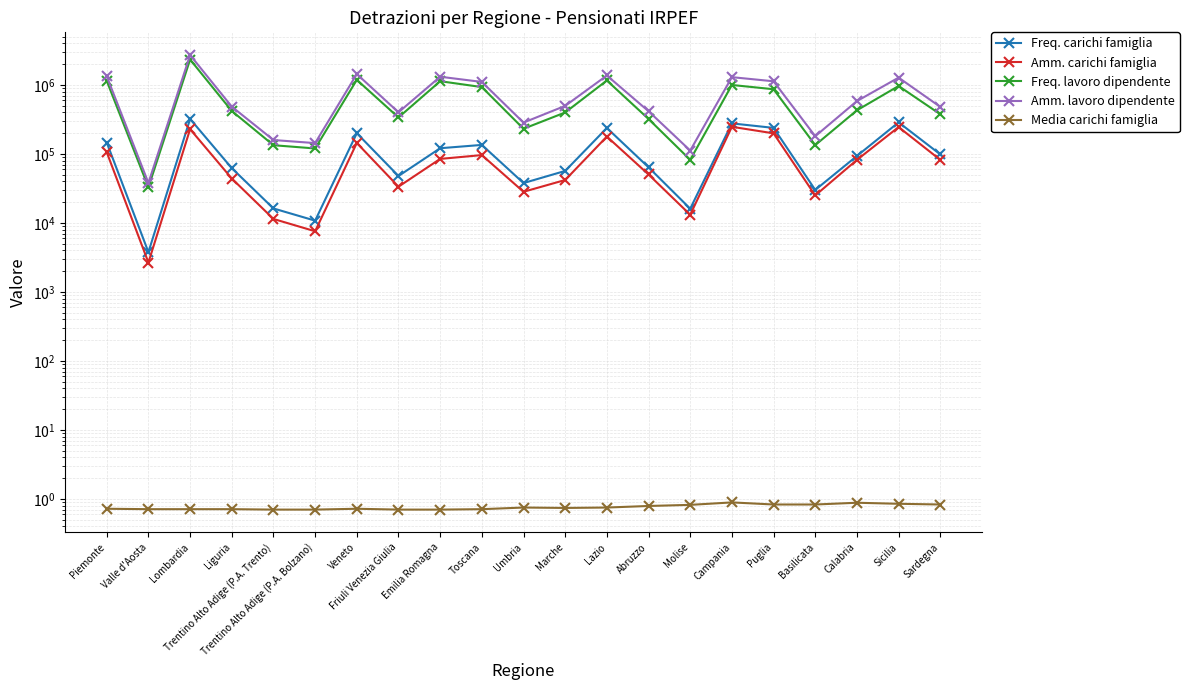

List the series in order of their peak value, lowest first.

Media carichi famiglia, Amm. carichi famiglia, Freq. carichi famiglia, Freq. lavoro dipendente, Amm. lavoro dipendente